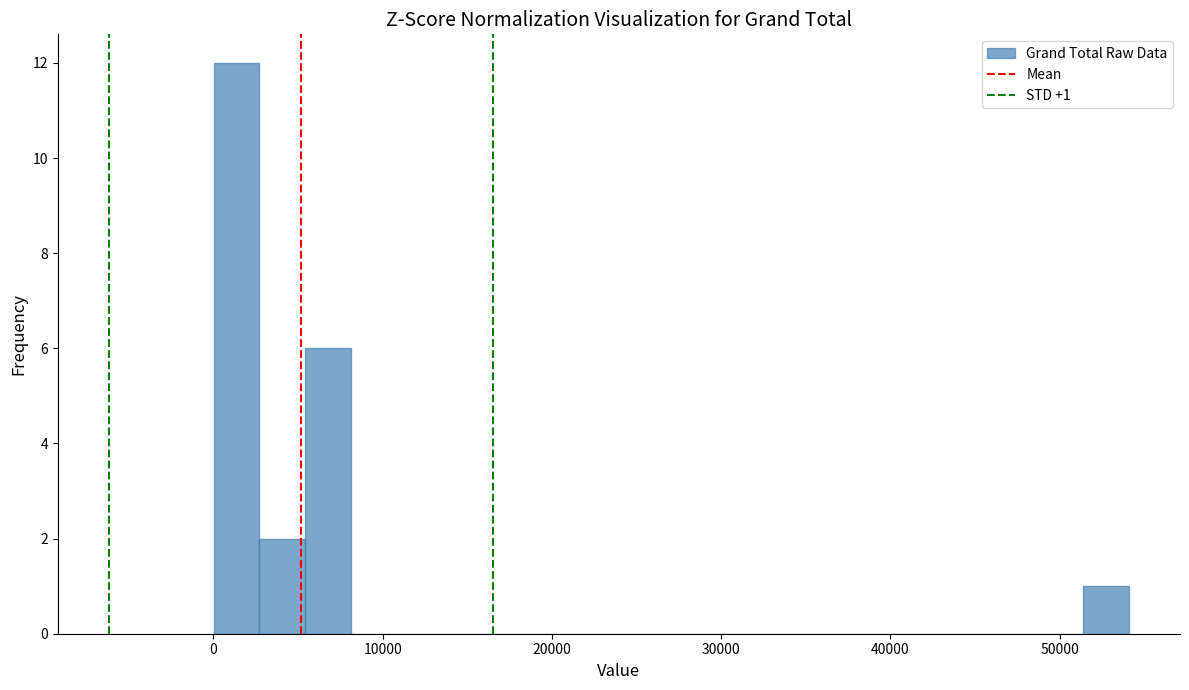

Around what value on the x-axis is the tallest bar? Give the approximate position of its centre, as read against the axis.

1000